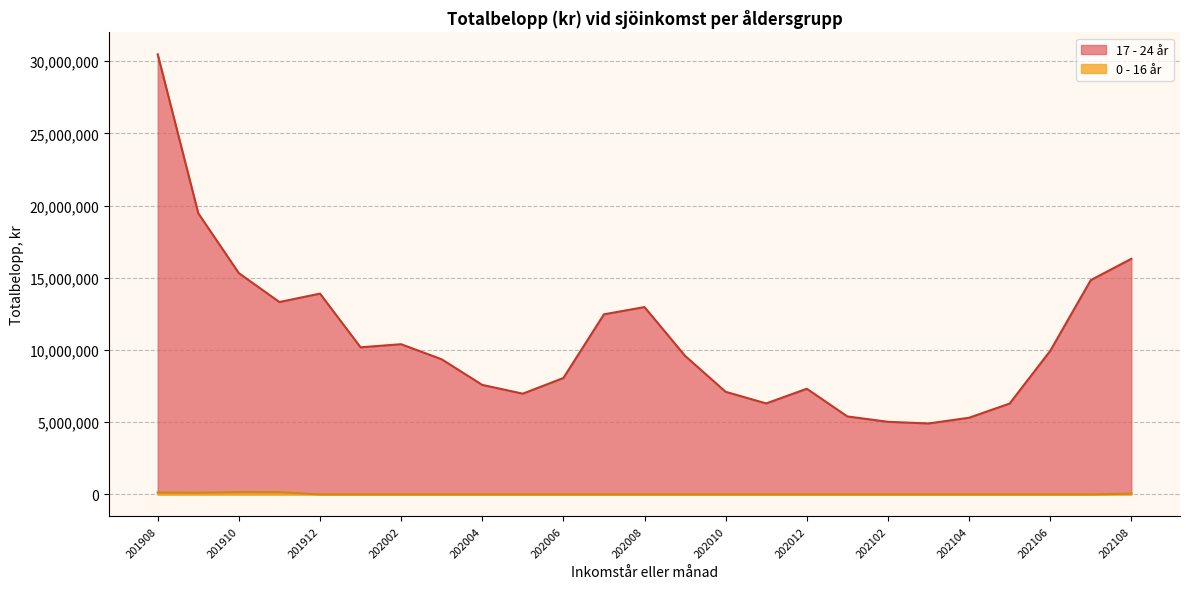

What is the difference between the highest and lowest values at 201911?

13170574